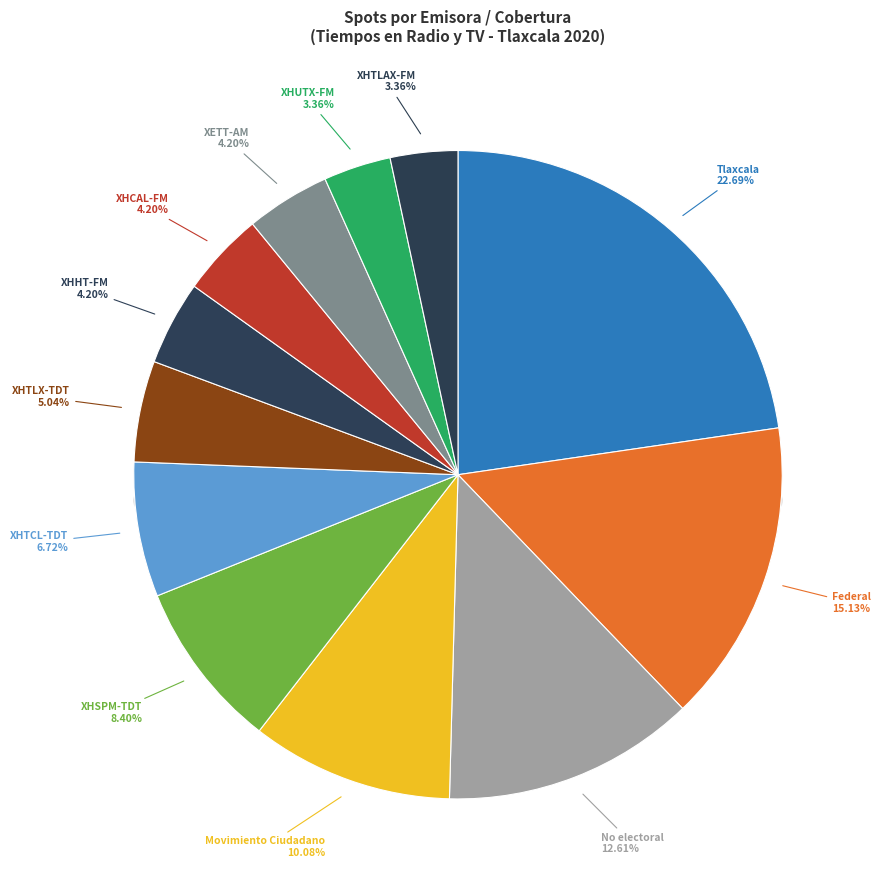

The XHHT-FM slice represents 4% of the pie. True or false?

True